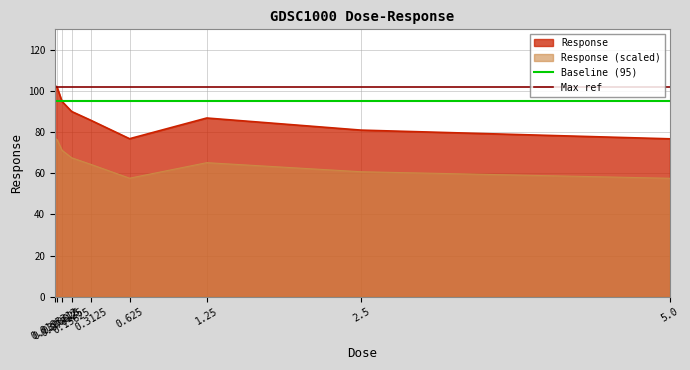

True or false: Response (scaled) and Response cross at least once.

False